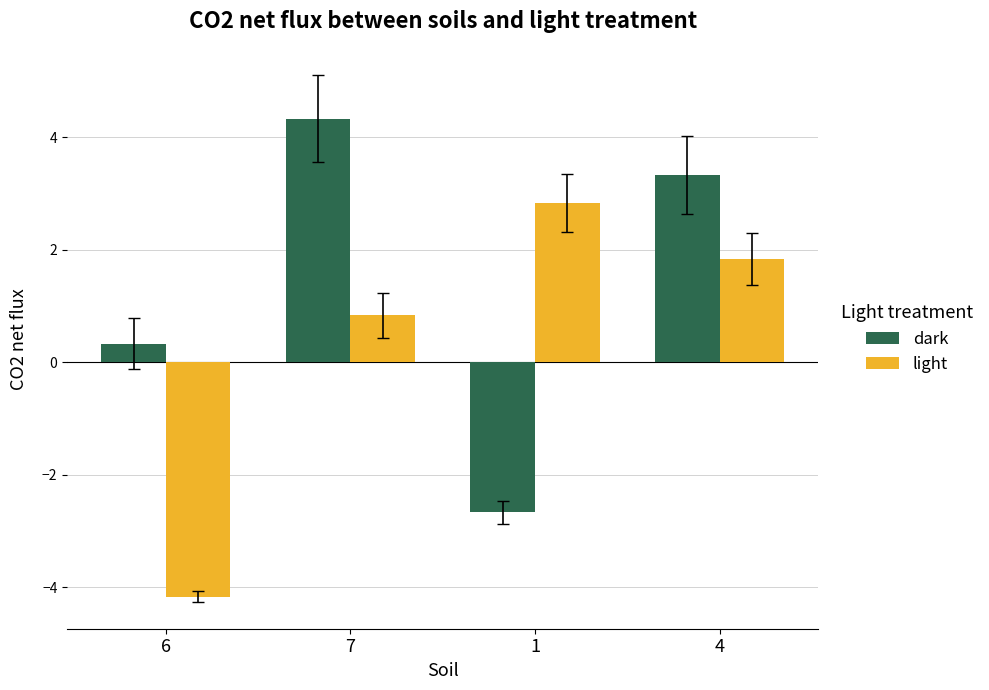

Between 6 and 4, which series saw the biggest shift?

light